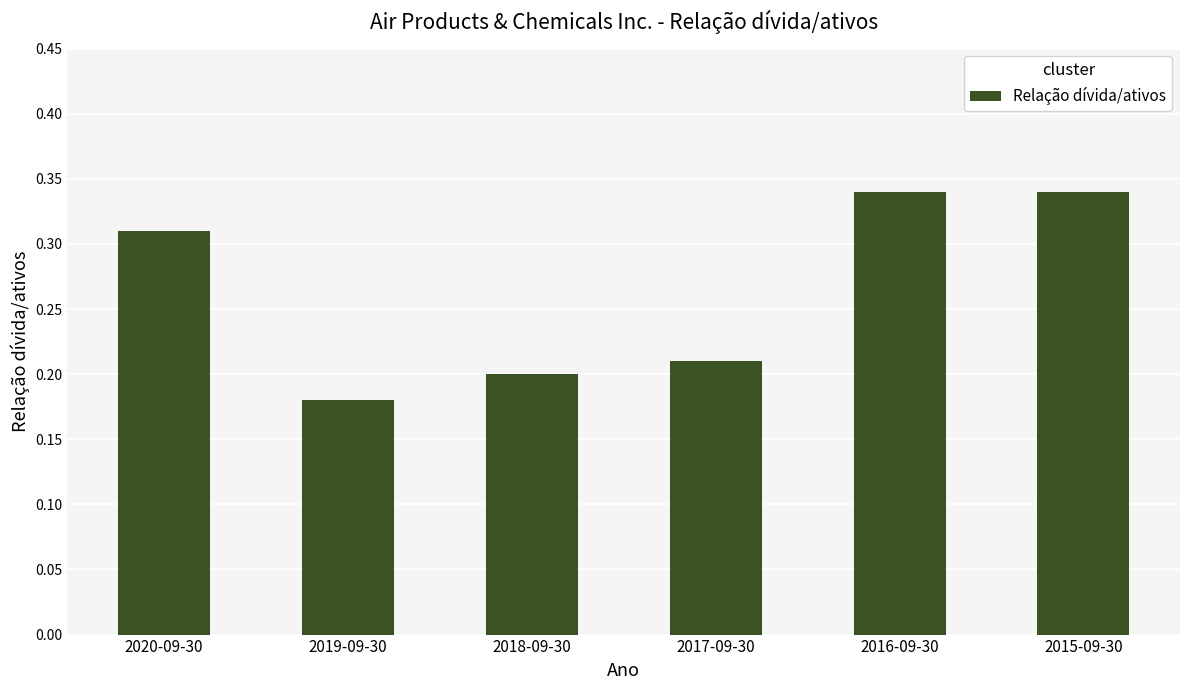

How many categories are shown in the chart?

6